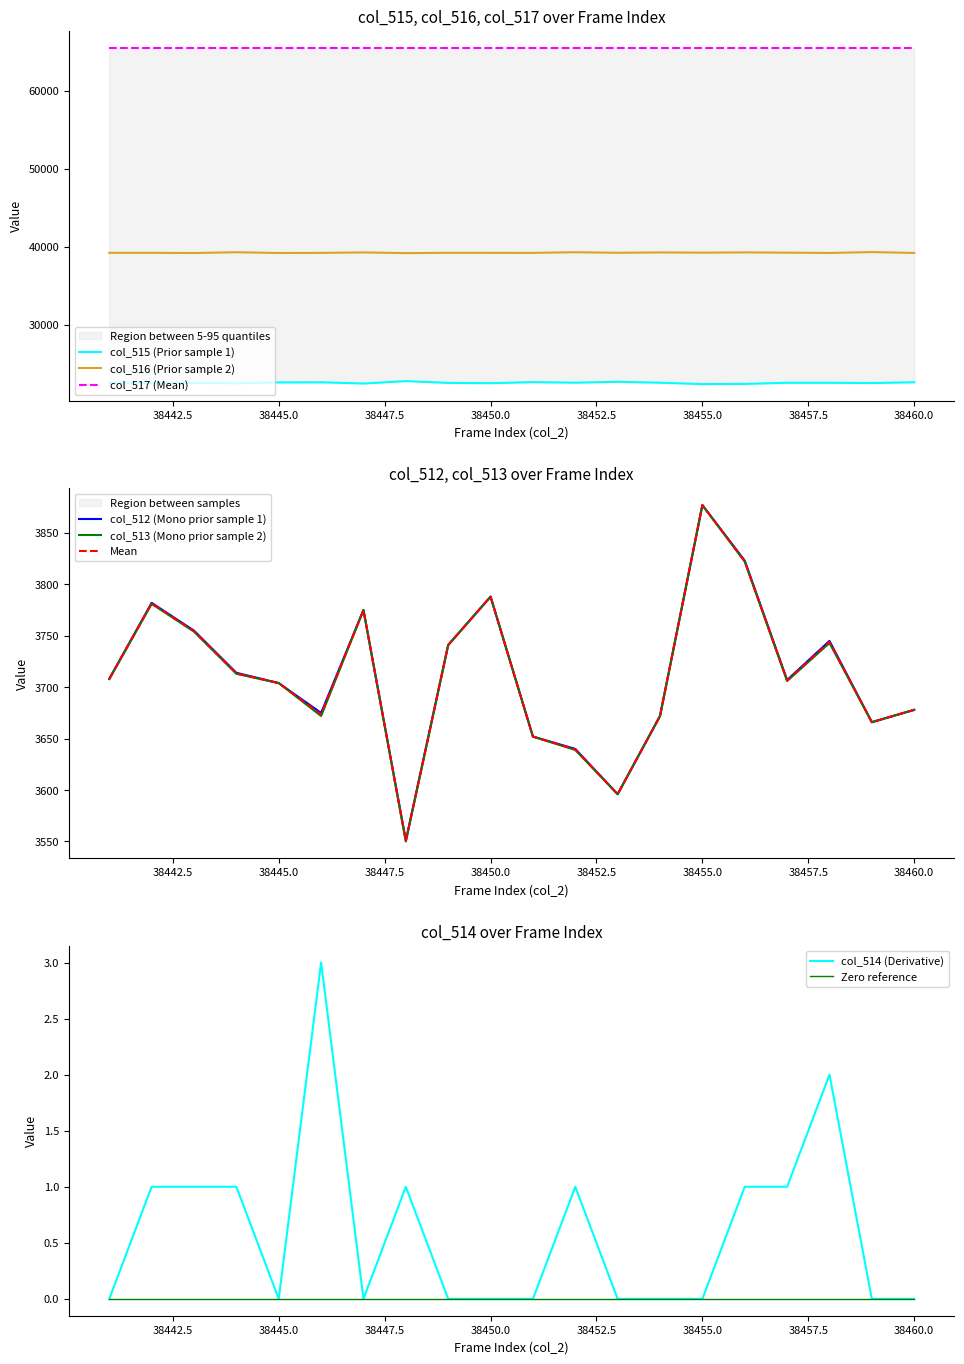

Reading left to right, what are all the values shown in this chart?

col_515: 38441=22593	38442=22518	38443=22571	38444=22513	38445=22618	38446=22635	38447=22476	38448=22786	38449=22558	38450=22516	38451=22658	38452=22584	38453=22699	38454=22579	38455=22403	38456=22425	38457=22574	38458=22572	38459=22539	38460=22637
col_516: 38441=39234	38442=39235	38443=39209	38444=39308	38445=39213	38446=39225	38447=39284	38448=39198	38449=39236	38450=39231	38451=39225	38452=39311	38453=39240	38454=39284	38455=39255	38456=39287	38457=39254	38458=39218	38459=39330	38460=39220
col_512: 38441=3708	38442=3782	38443=3755	38444=3714	38445=3704	38446=3675	38447=3775	38448=3551	38449=3741	38450=3788	38451=3652	38452=3640	38453=3596	38454=3672	38455=3877	38456=3823	38457=3707	38458=3745	38459=3666	38460=3678
col_513: 38441=3708	38442=3781	38443=3754	38444=3713	38445=3704	38446=3672	38447=3775	38448=3550	38449=3741	38450=3788	38451=3652	38452=3639	38453=3596	38454=3672	38455=3877	38456=3822	38457=3706	38458=3743	38459=3666	38460=3678
col_514: 38441=0	38442=1	38443=1	38444=1	38445=0	38446=3	38447=0	38448=1	38449=0	38450=0	38451=0	38452=1	38453=0	38454=0	38455=0	38456=1	38457=1	38458=2	38459=0	38460=0